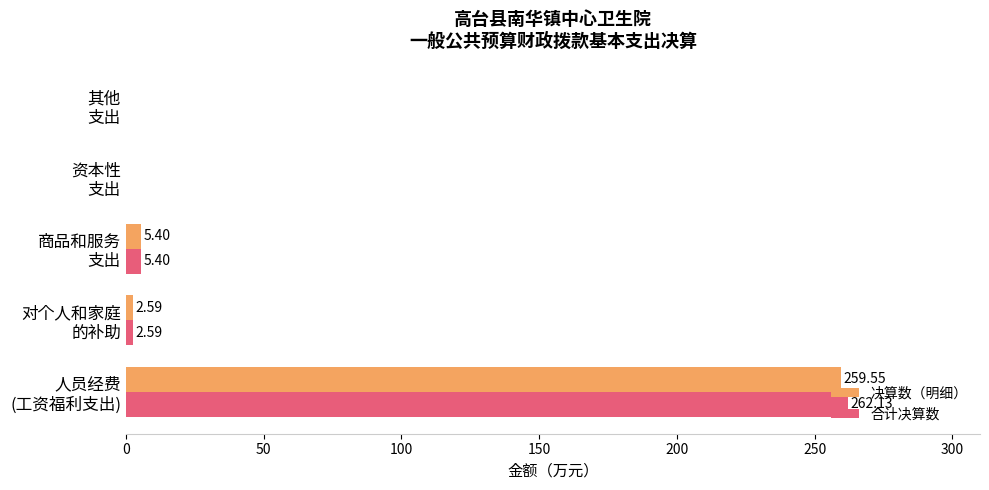

Count the number of categories in the chart.

5